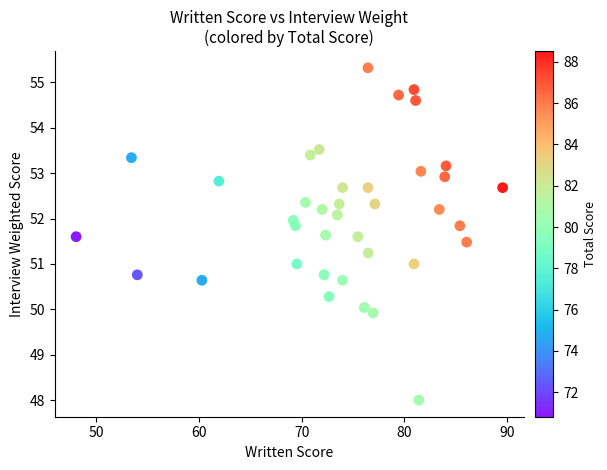

What is the range of Y values (max minus min)?

7.3